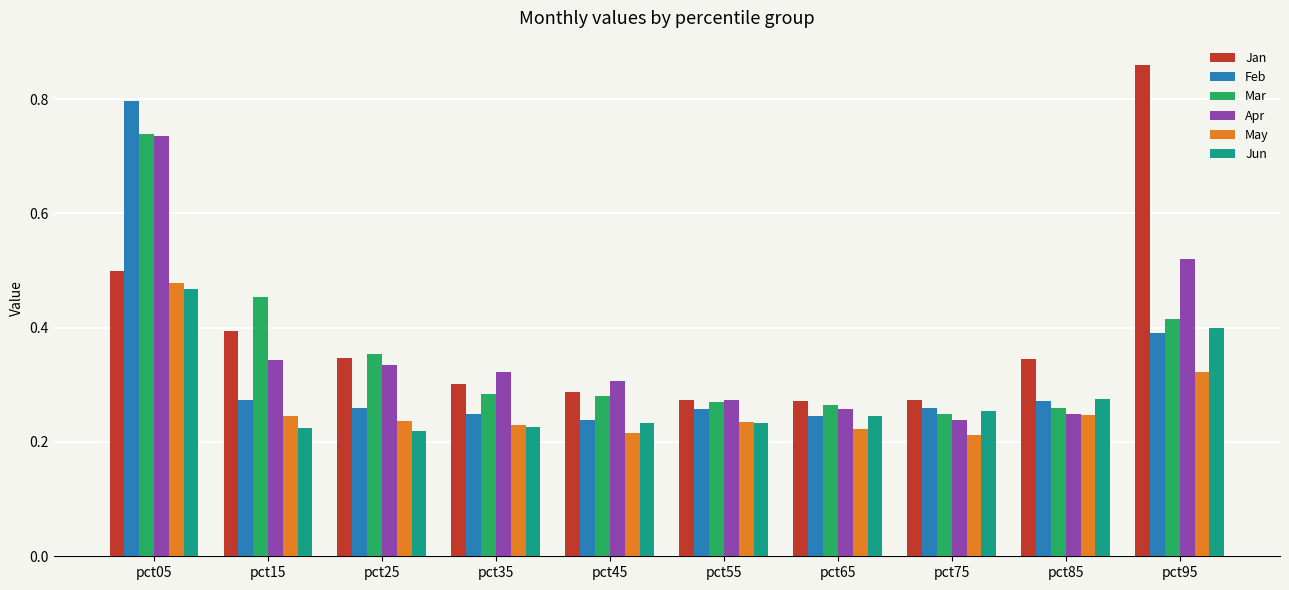

Which series changed the most between pct05 and pct25?

Feb